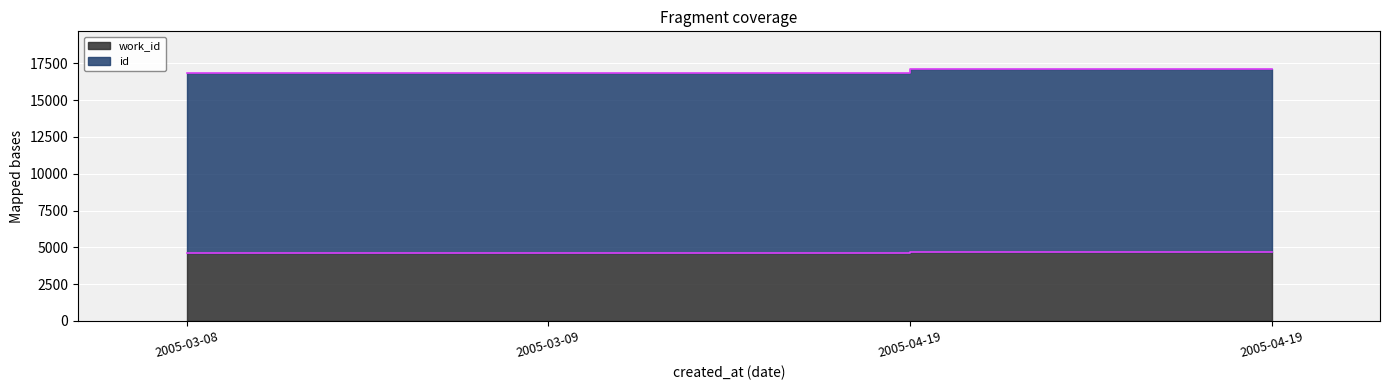

List the labels in order of work_id value, smallest first.

2005-03-08, 2005-03-09, 2005-04-19, 2005-04-19